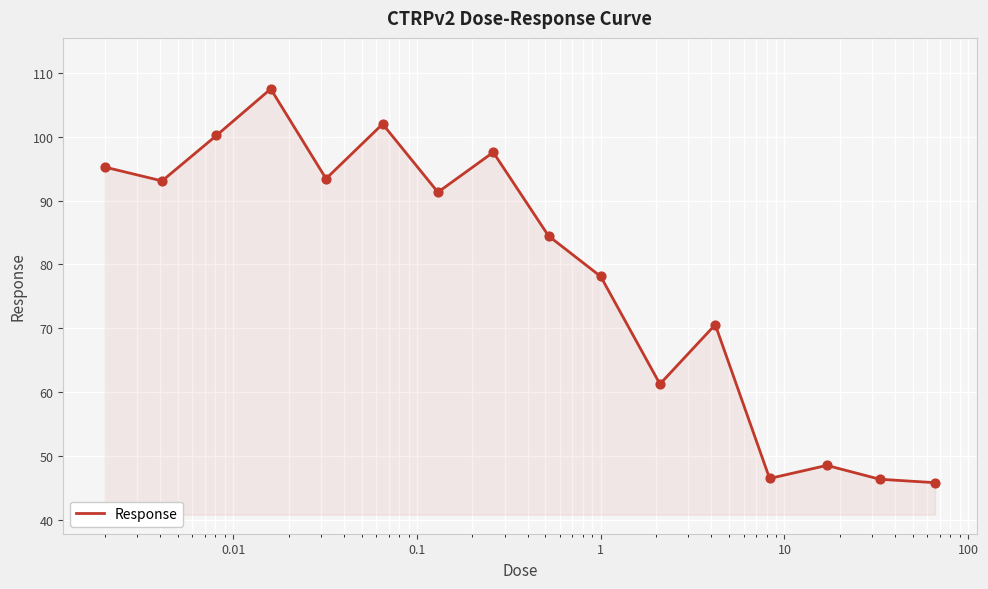

What is the smallest value displayed?

45.8